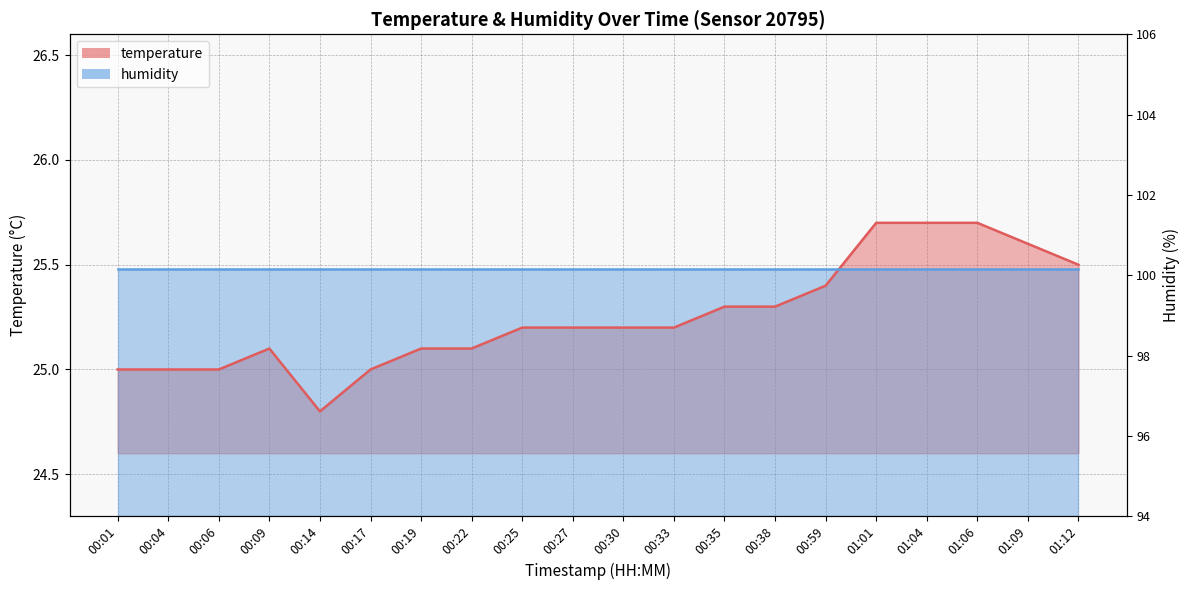

True or false: the data has more than 1 interior local peaks.

False